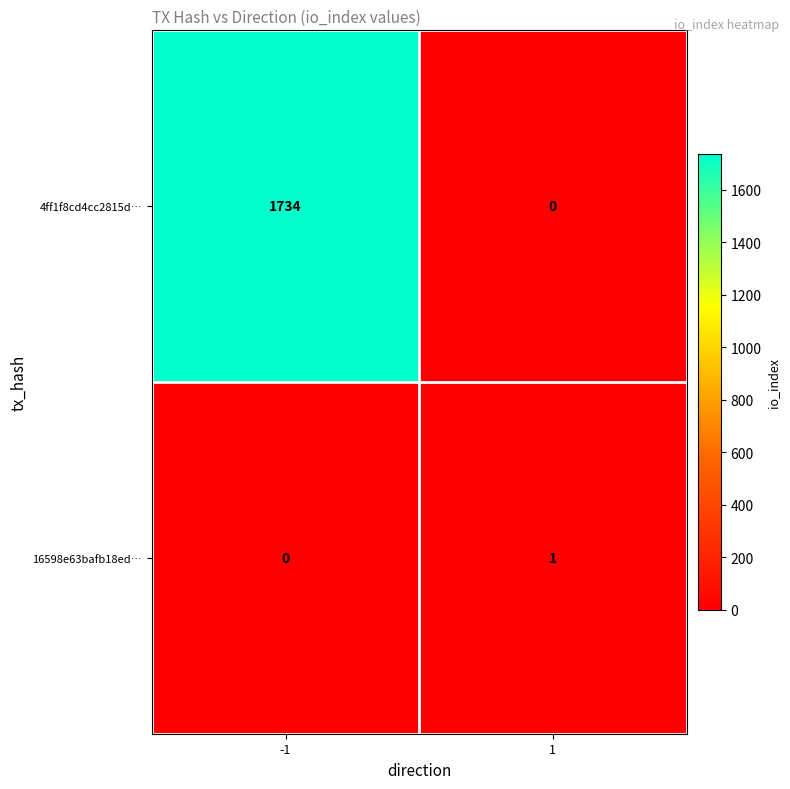

The value of 16598e63bafb18ed… at -1 is 0. True or false?

True